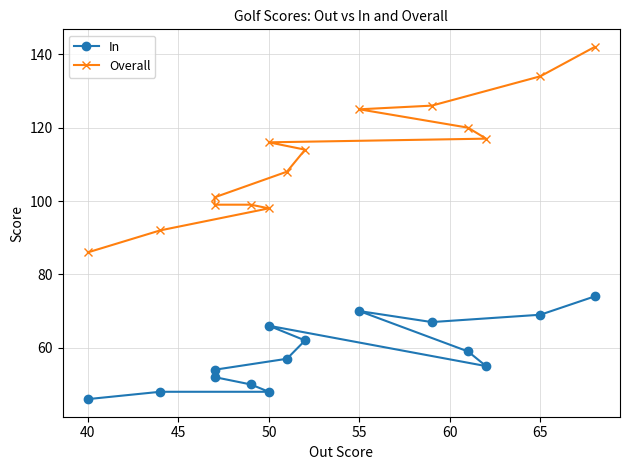

What is the maximum value shown in the chart?

142